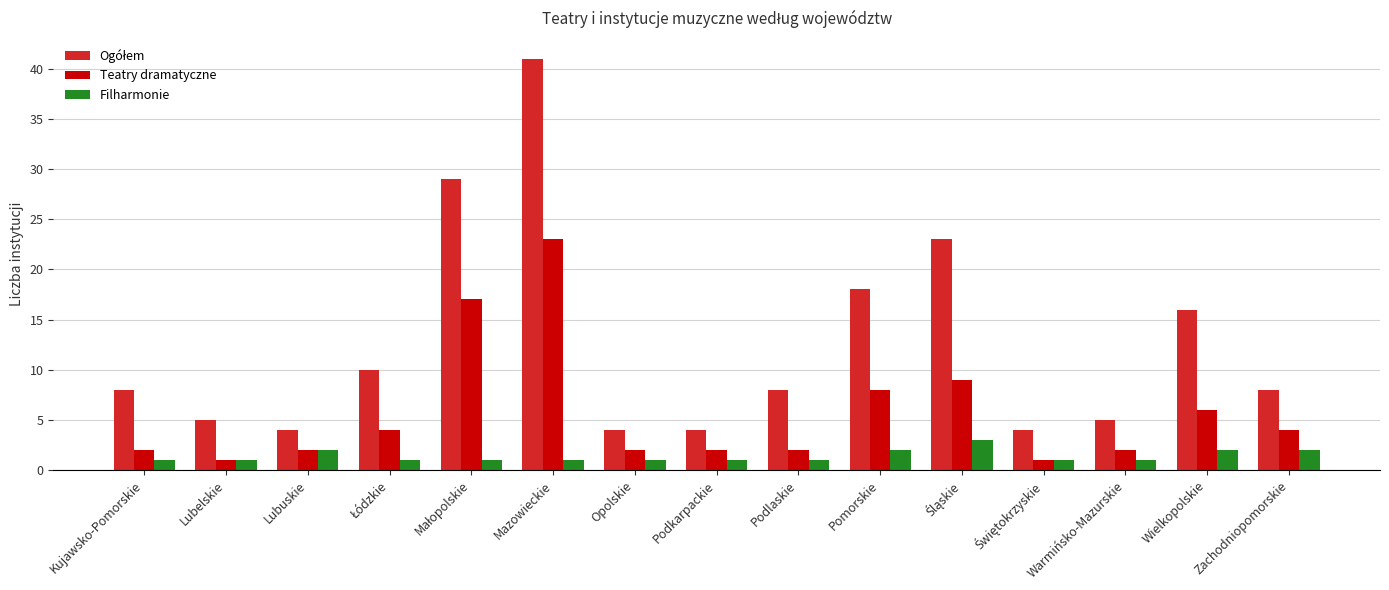

Count the number of categories in the chart.

15